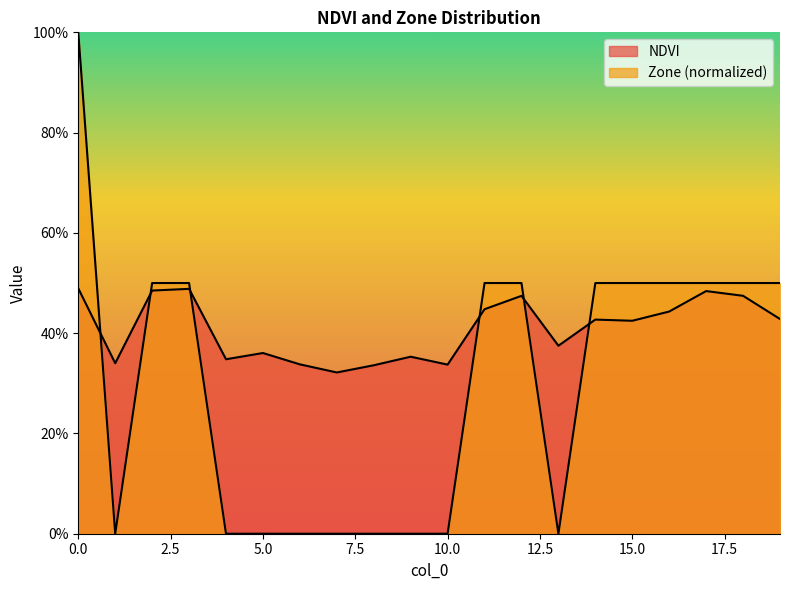

True or false: Zone has more than 1 points higher than both neighbors.

False